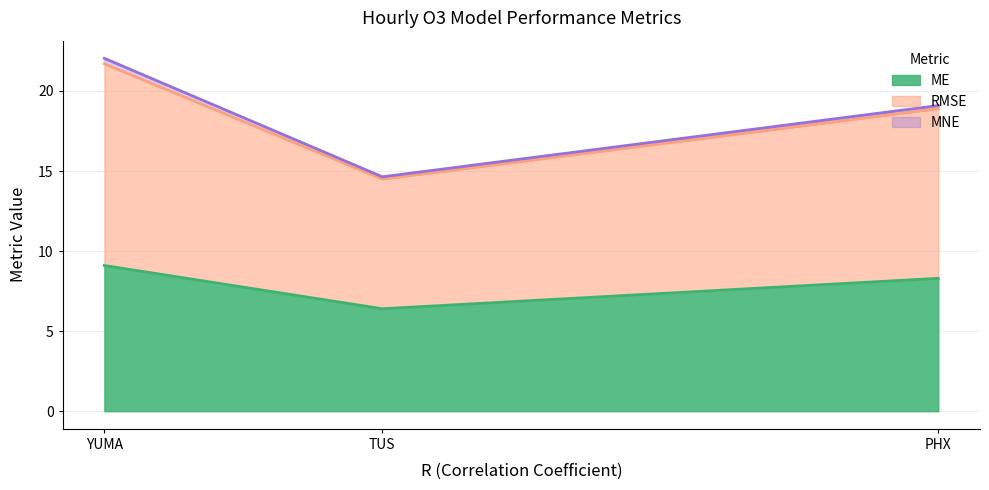

Between TUS and YUMA, which is larger?

YUMA